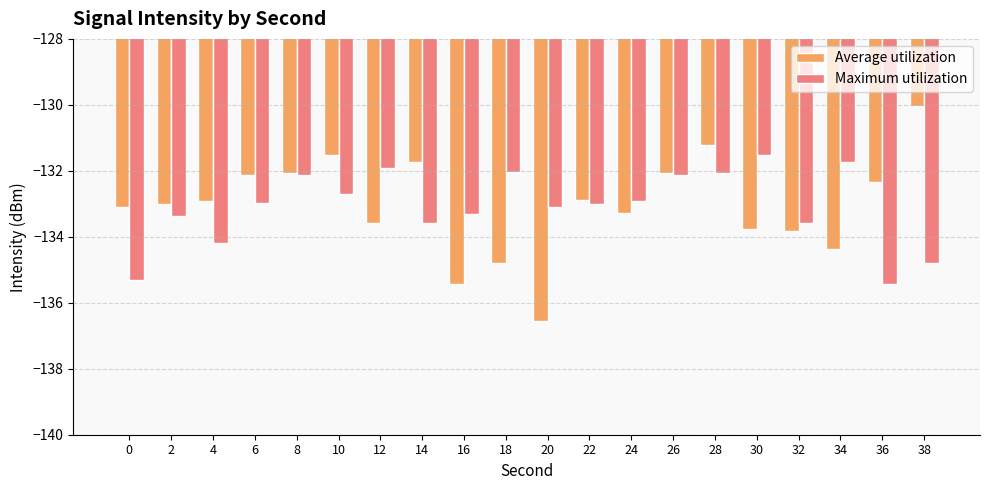

What is the total value across all series at 26?

-264.2